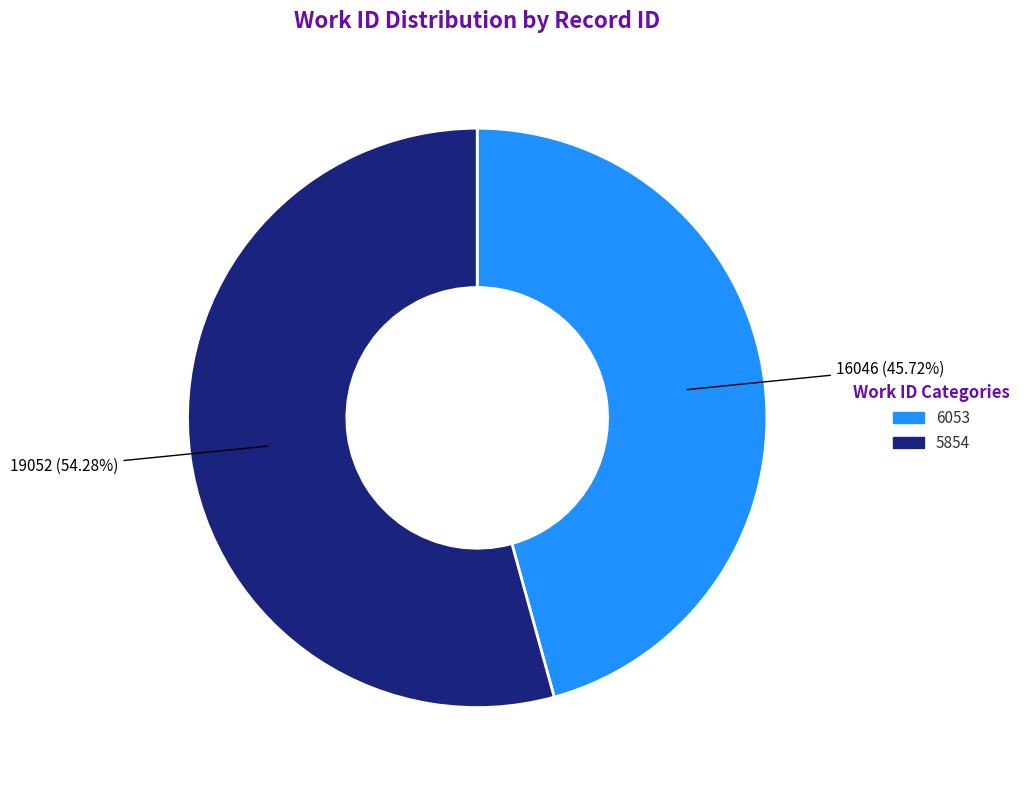

Count the number of slices in the pie.

2